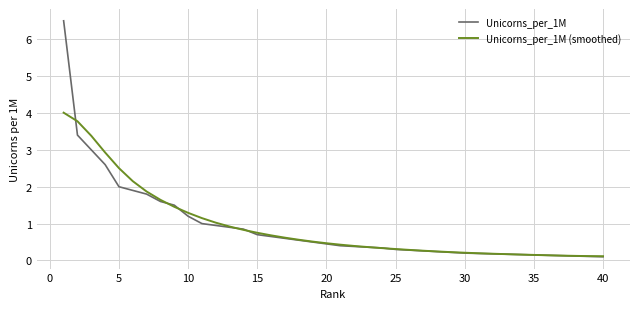

Rank the series by their maximum value, from lowest to highest.

Unicorns_per_1M (smoothed), Unicorns_per_1M